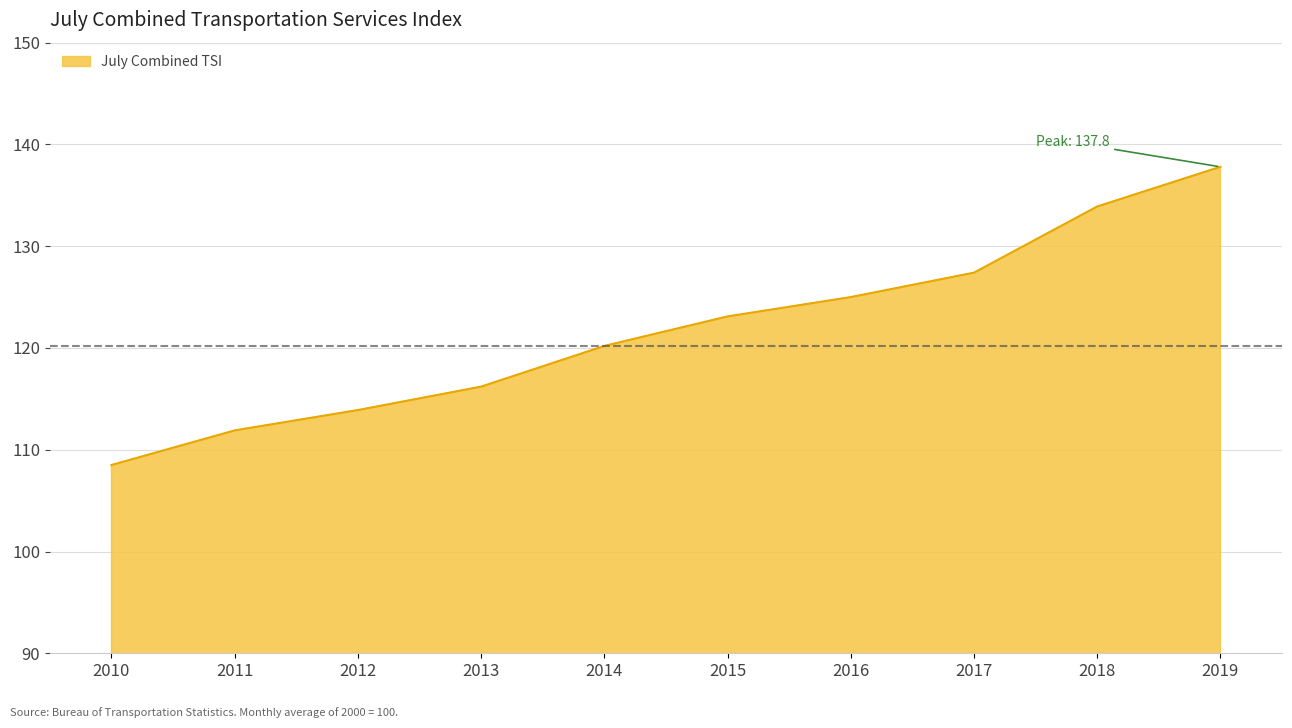

True or false: the data has more than 1 interior local peaks.

False